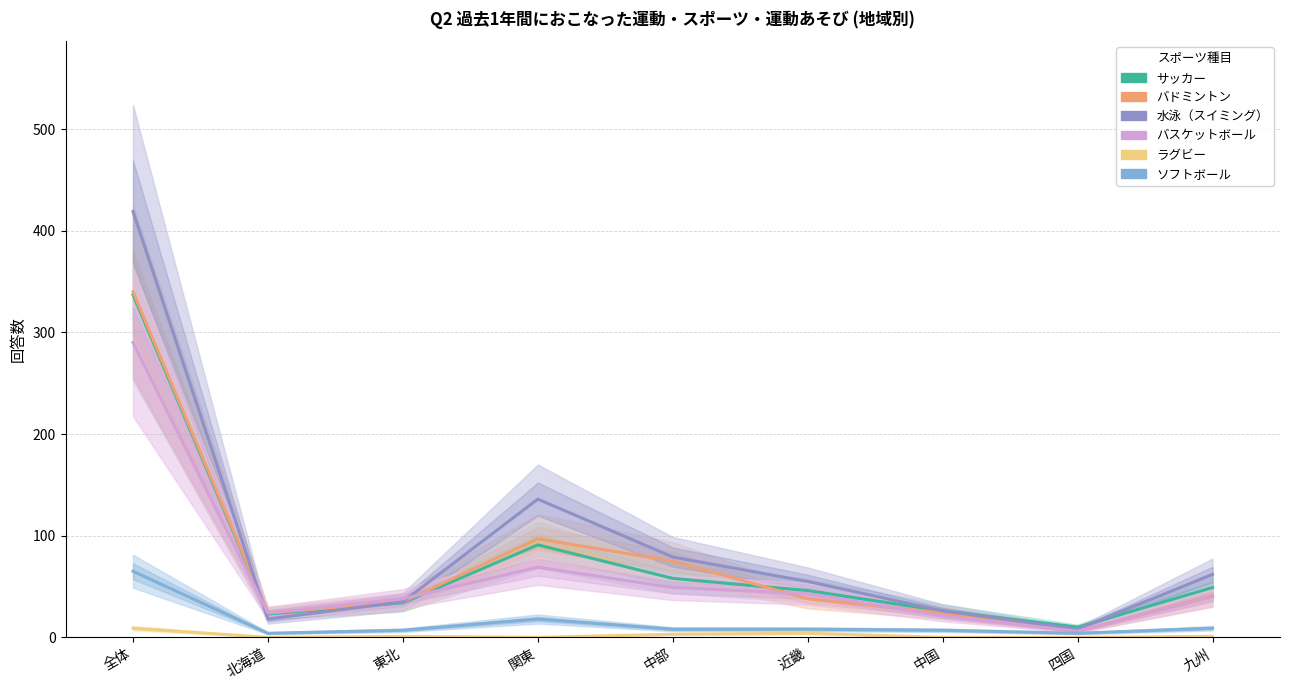

Rank the series at 近畿 from highest to lowest value.

水泳（スイミング）, サッカー, バスケットボール, バドミントン, ソフトボール, ラグビー